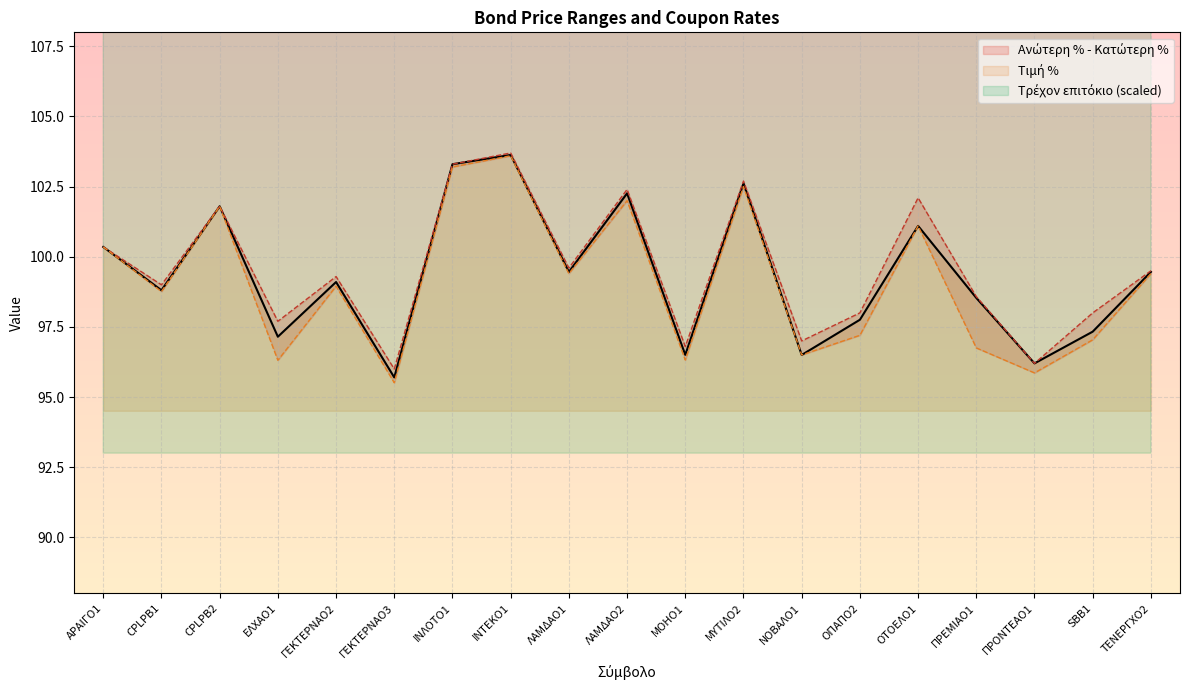

In Τιμή %, how many points are lower than both neighbors (excluding endpoints)?

7